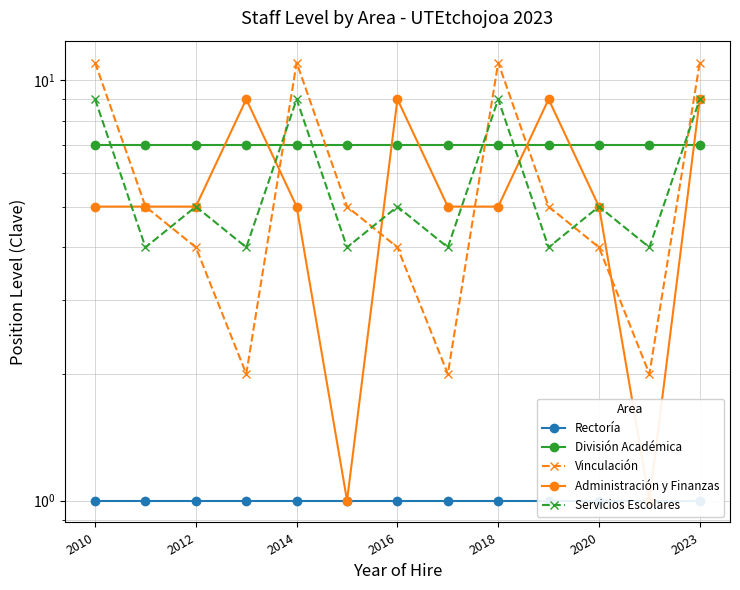

Which series changed the most between 2012 and 2020?

Administración y Finanzas